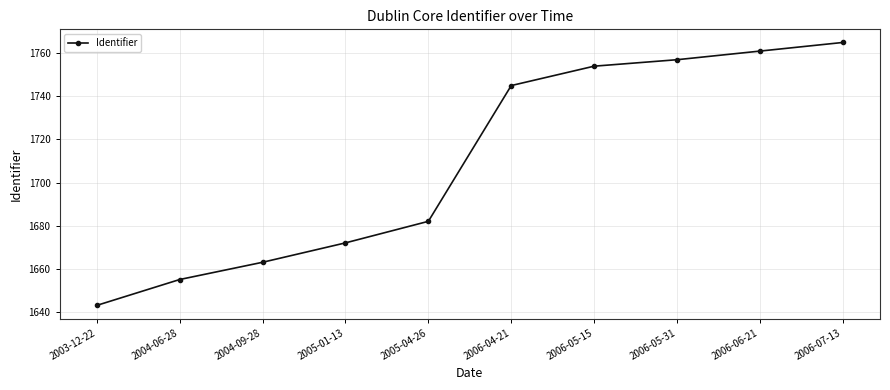

What is the minimum value shown in the chart?

1643